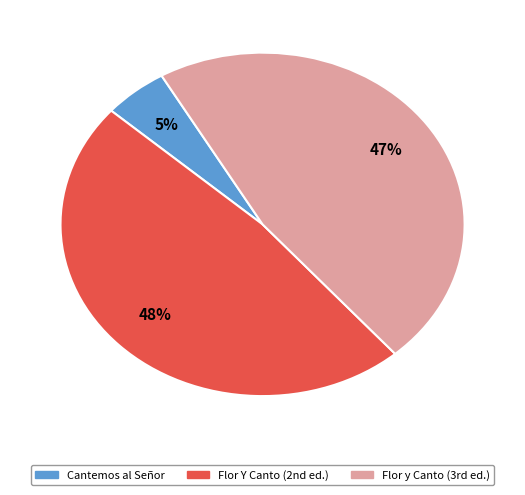

Does any single category account for the majority?

No